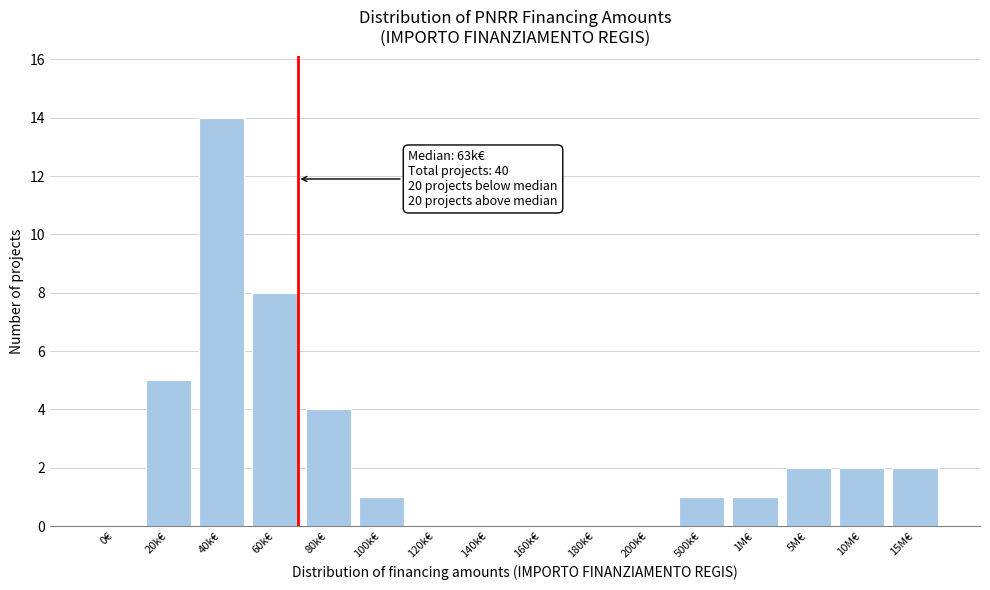

Reading left to right, list all the values displayed in this chart.

0€=0	20k€=5	40k€=14	60k€=8	80k€=4	100k€=1	120k€=0	140k€=0	160k€=0	180k€=0	200k€=0	500k€=1	1M€=1	5M€=2	10M€=2	15M€=2